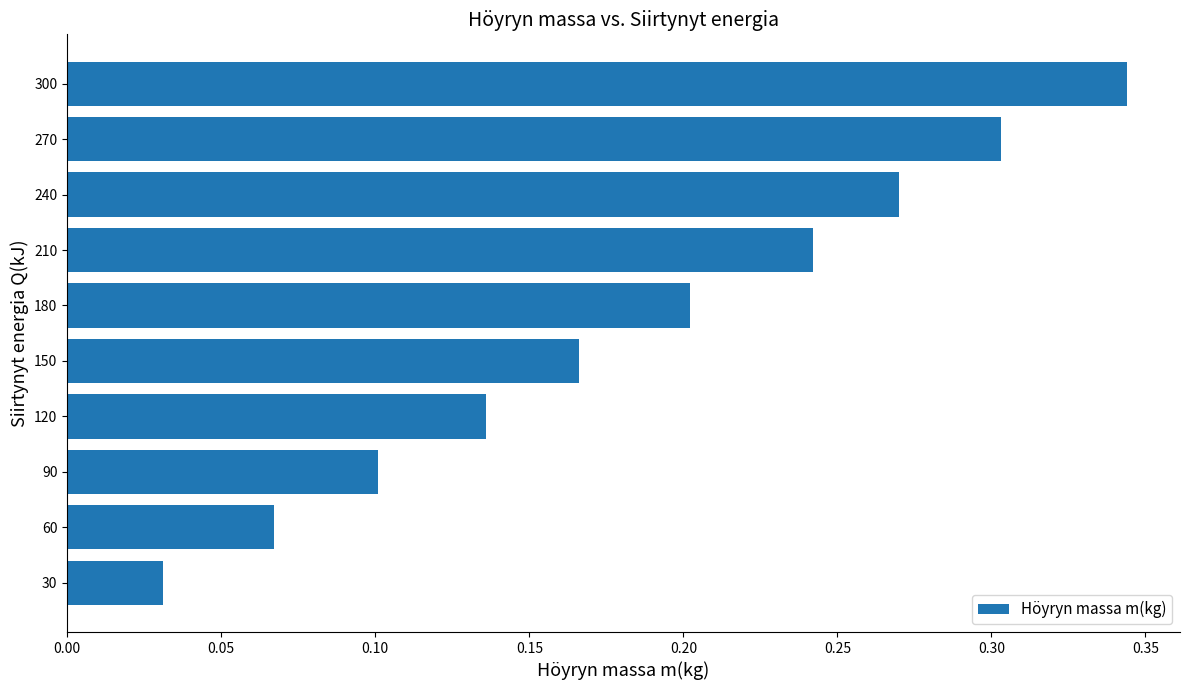

What is the sum of all values?

1.9